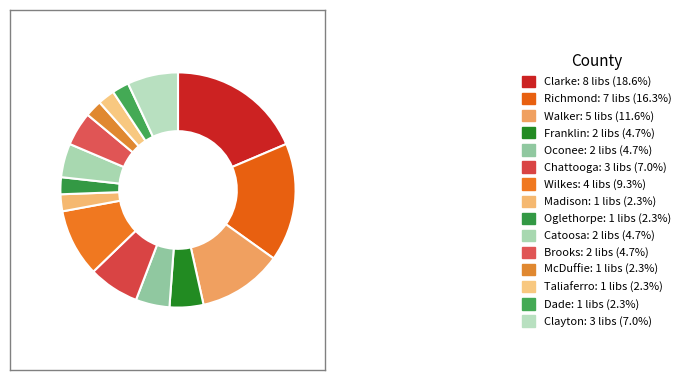

Count the number of slices in the pie.

15